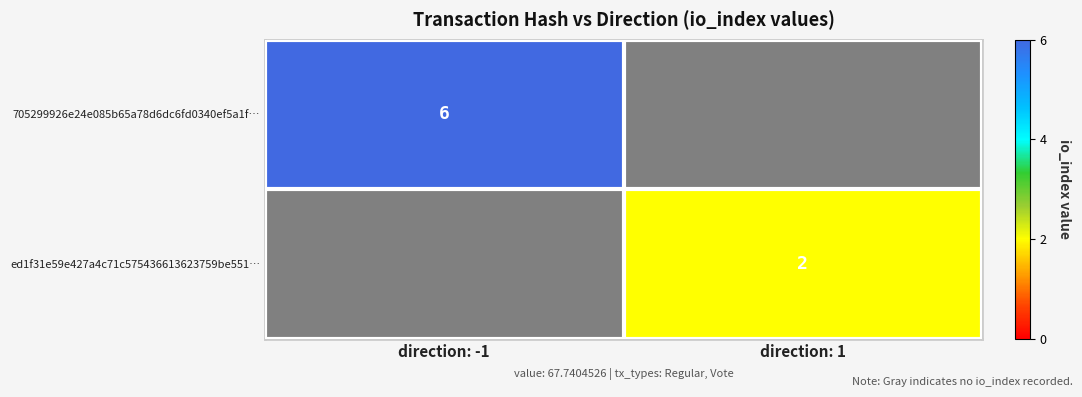

The value of 705299926e24e085b65a78d6dc6fd0340ef5a1f… at direction: -1 is 3. True or false?

False